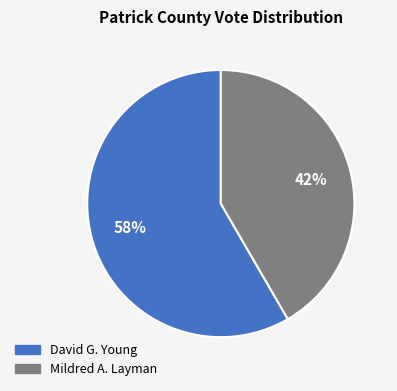

Is it true that Mildred A. Layman is 35% of the pie?

False